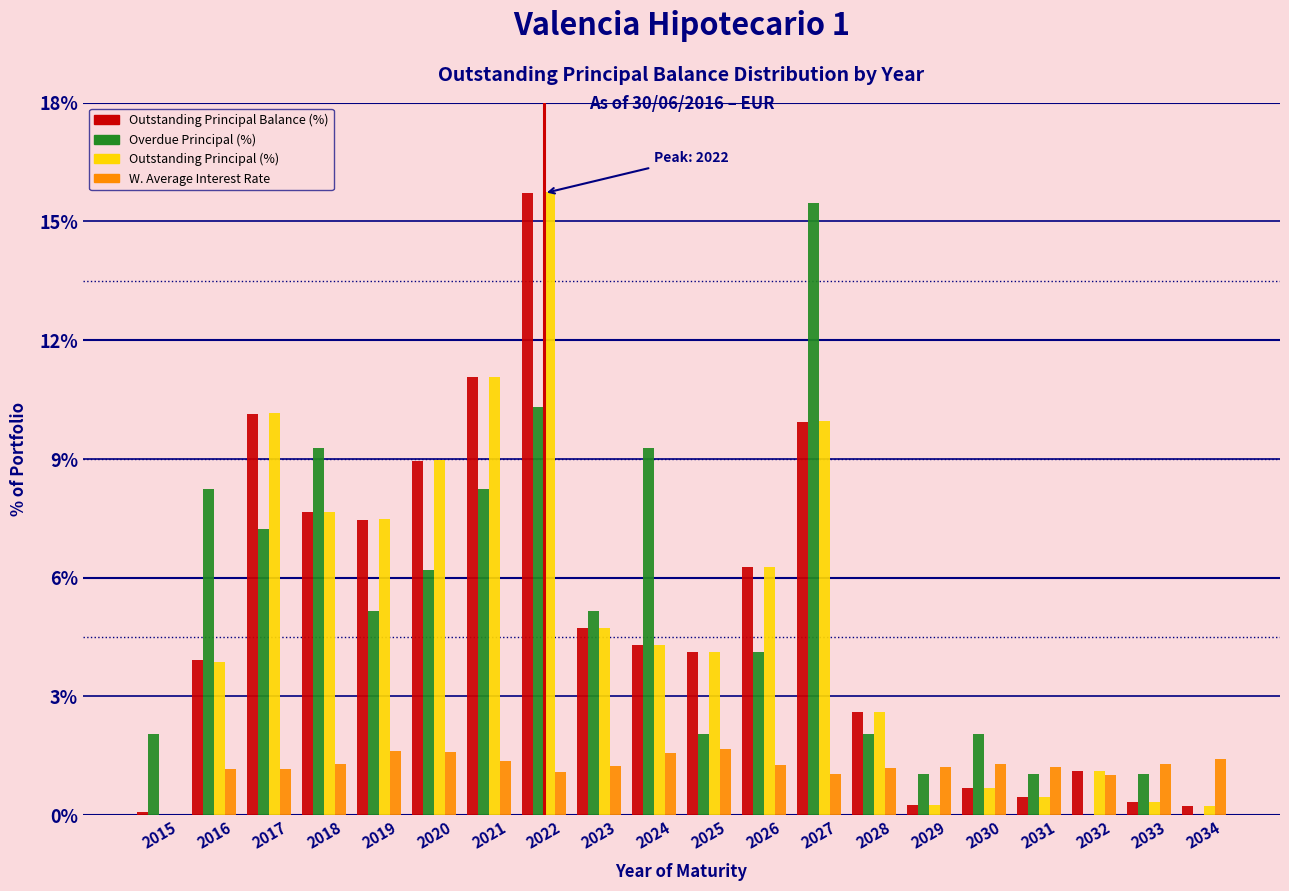

Which series changed the most between 2026 and 2027?

Overdue Principal (%)